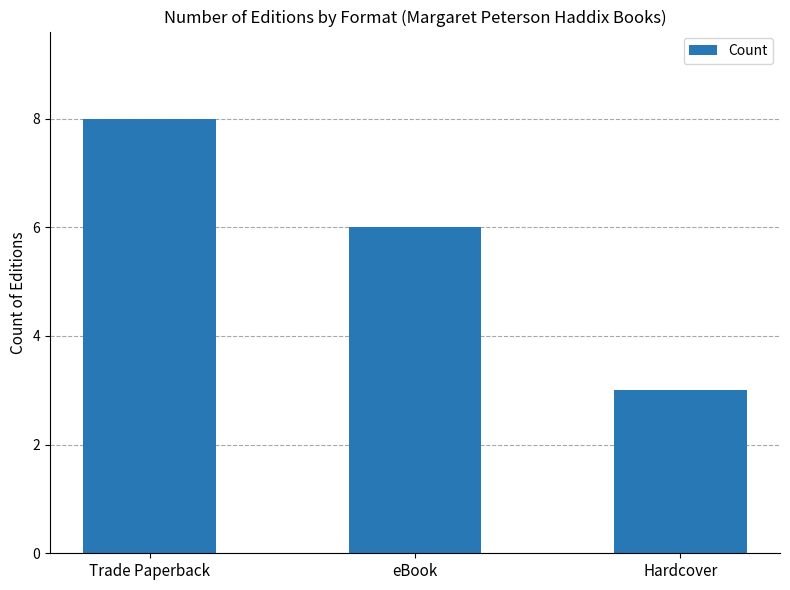

What value does the data have at Trade Paperback?

8